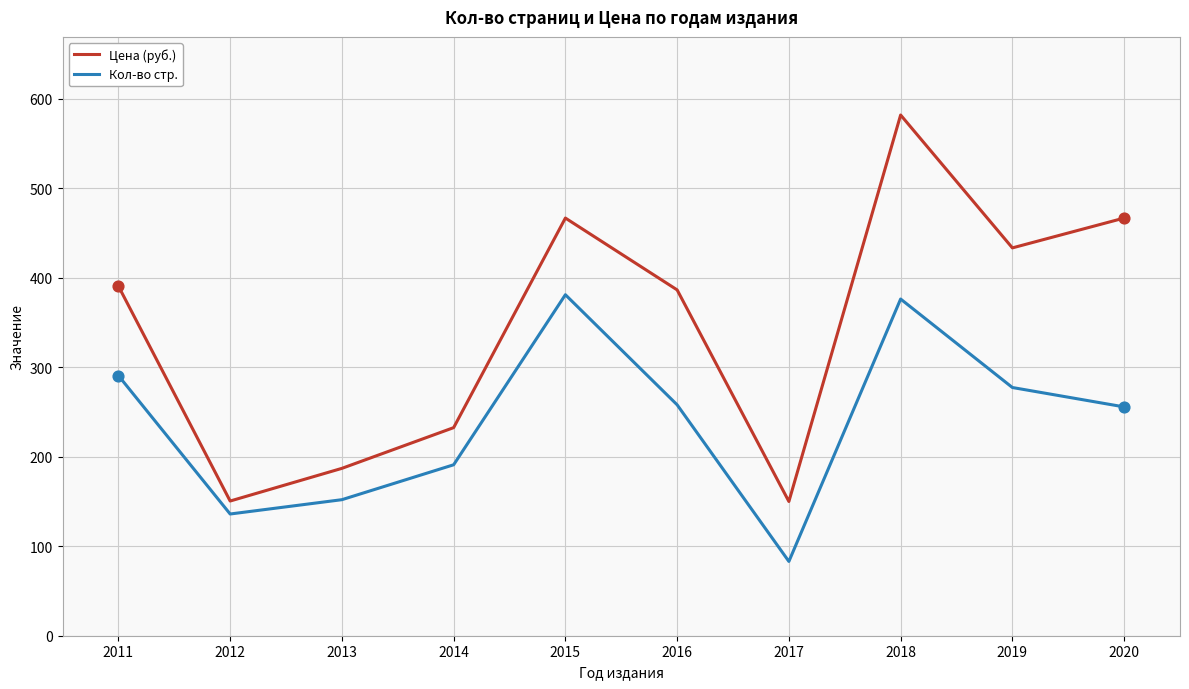

Is the value of Цена (руб.) at 2015 greater than the value of Кол-во стр. at 2020?

Yes